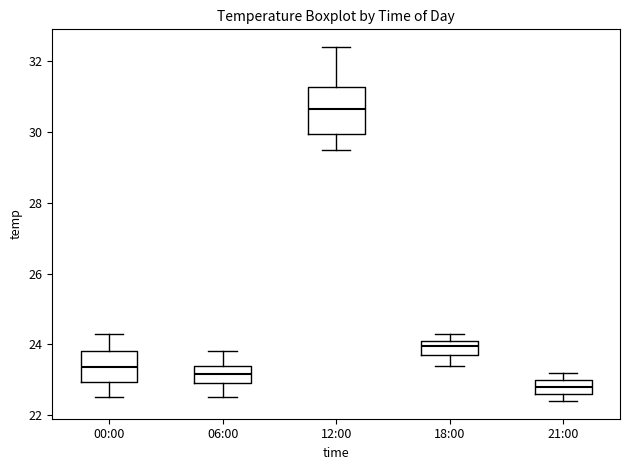

Reading left to right, read every box against the y-axis: the position of its median line, the range the box covers, and the ends of its whiskers. The values are not printed on the chart, so give them approximately, as read against the axis.

00:00: median 23.4, box 23.0 to 23.8, whiskers 22.6 to 24.4
06:00: median 23.2, box 23.0 to 23.4, whiskers 22.6 to 23.8
12:00: median 30.6, box 30.0 to 31.2, whiskers 29.6 to 32.4
18:00: median 24.0, box 23.8 to 24.2, whiskers 23.4 to 24.4
21:00: median 22.8, box 22.6 to 23.0, whiskers 22.4 to 23.2